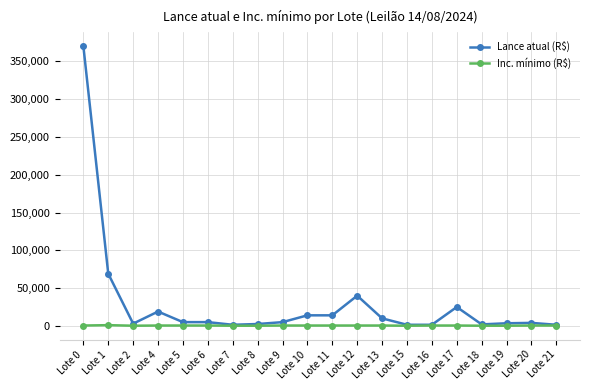

List the series in order of their peak value, lowest first.

Inc. mínimo (R$), Lance atual (R$)